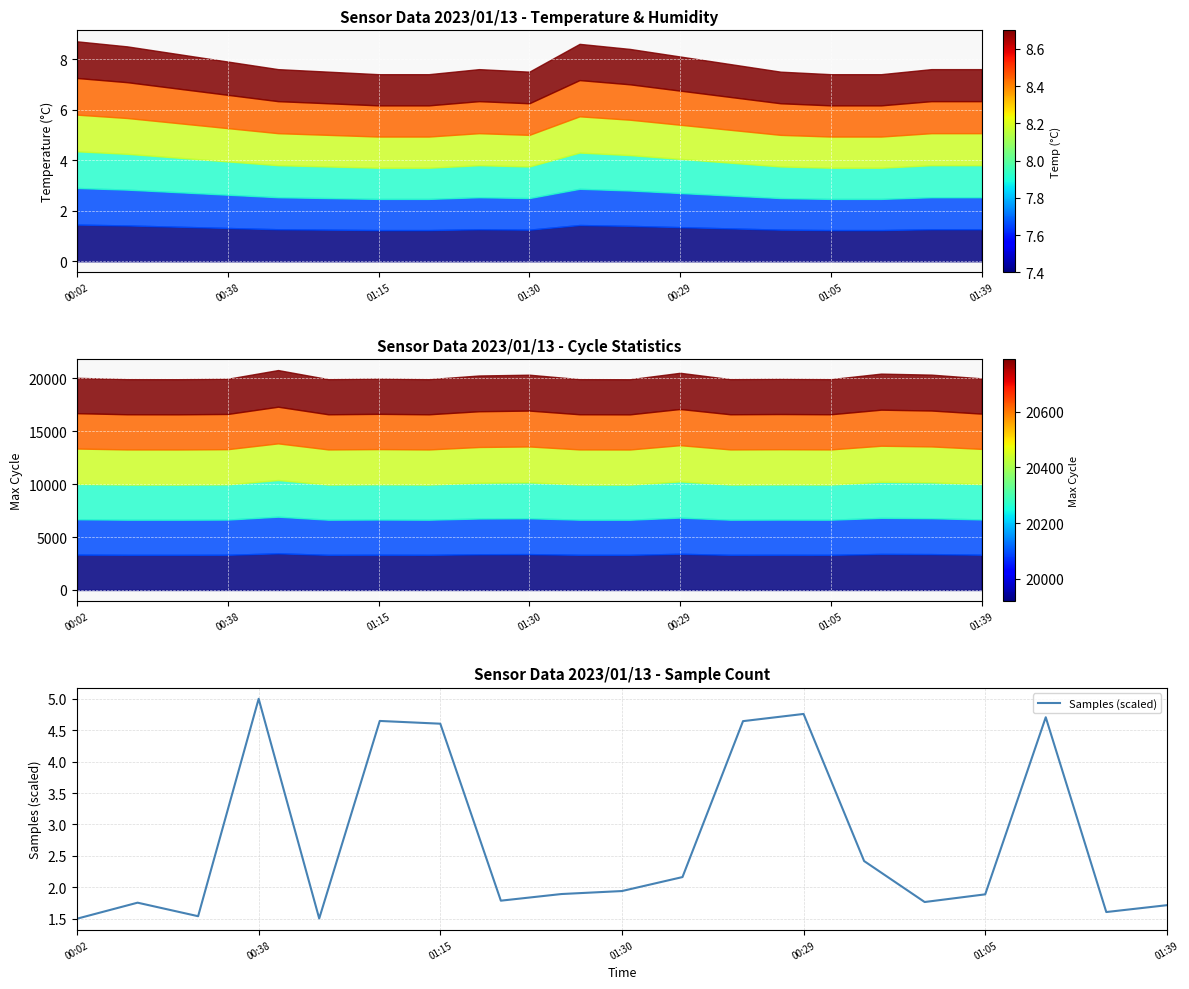

At which label does Samples (scaled) reach its peak?

00:38